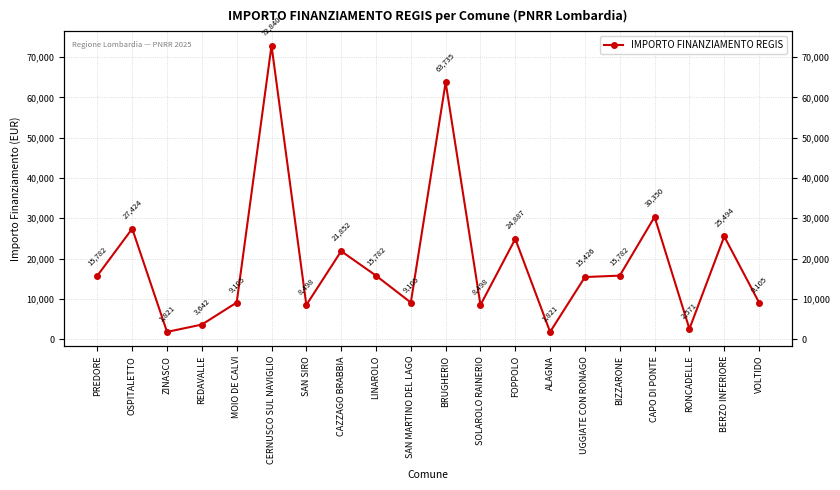

List the labels in order of value, largest first.

CERNUSCO SUL NAVIGLIO, BRUGHERIO, CAPO DI PONTE, OSPITALETTO, BERZO INFERIORE, FOPPOLO, CAZZAGO BRABBIA, PREDORE, LINAROLO, BIZZARONE, UGGIATE CON RONAGO, MOIO DE CALVI, SAN MARTINO DEL LAGO, VOLTIDO, SAN SIRO, SOLAROLO RAINERIO, REDAVALLE, RONCADELLE, ZINASCO, ALAGNA